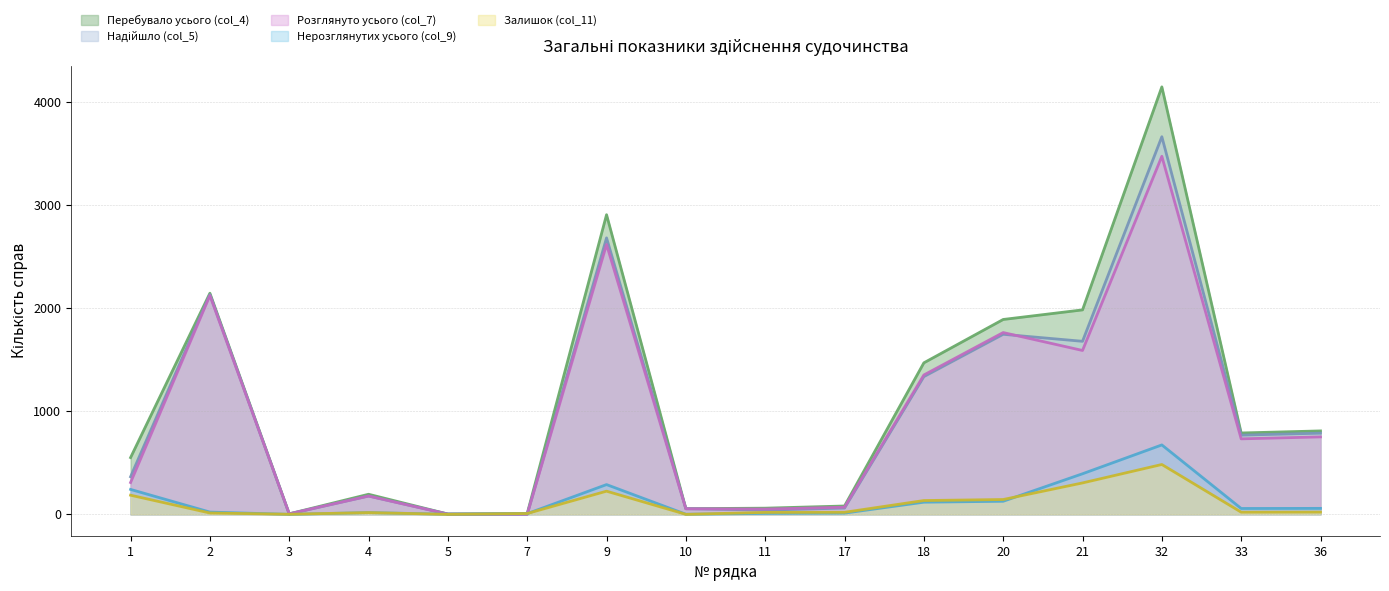

How many times do Розглянуто усього (col_7) and Нерозглянутих усього (col_9) cross each other?

2